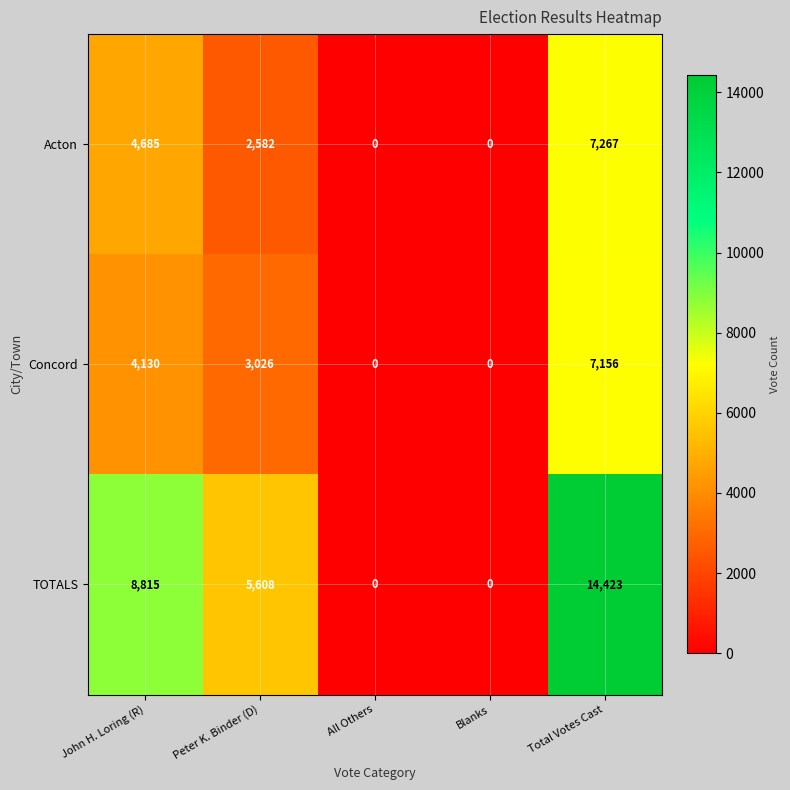

What is the sum of all TOTALS values?

28846